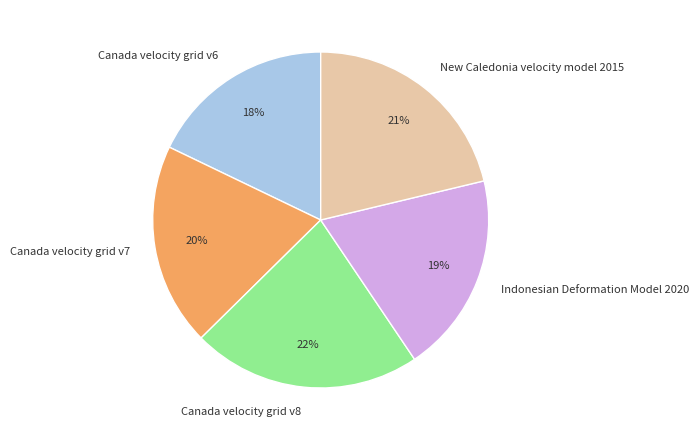

Does Canada velocity grid v7 account for over 50% of the chart?

No